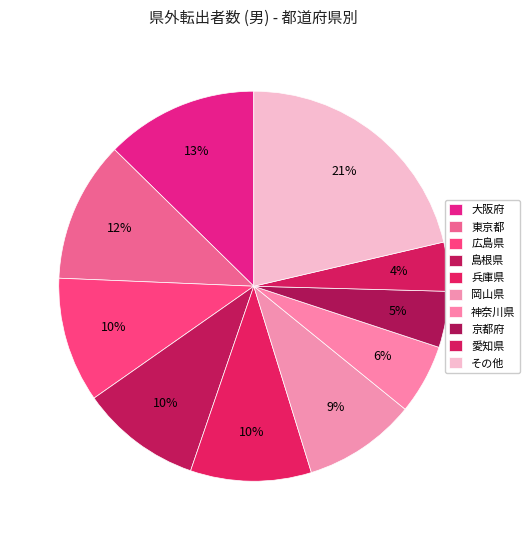

Which category has the biggest portion of the pie?

その他